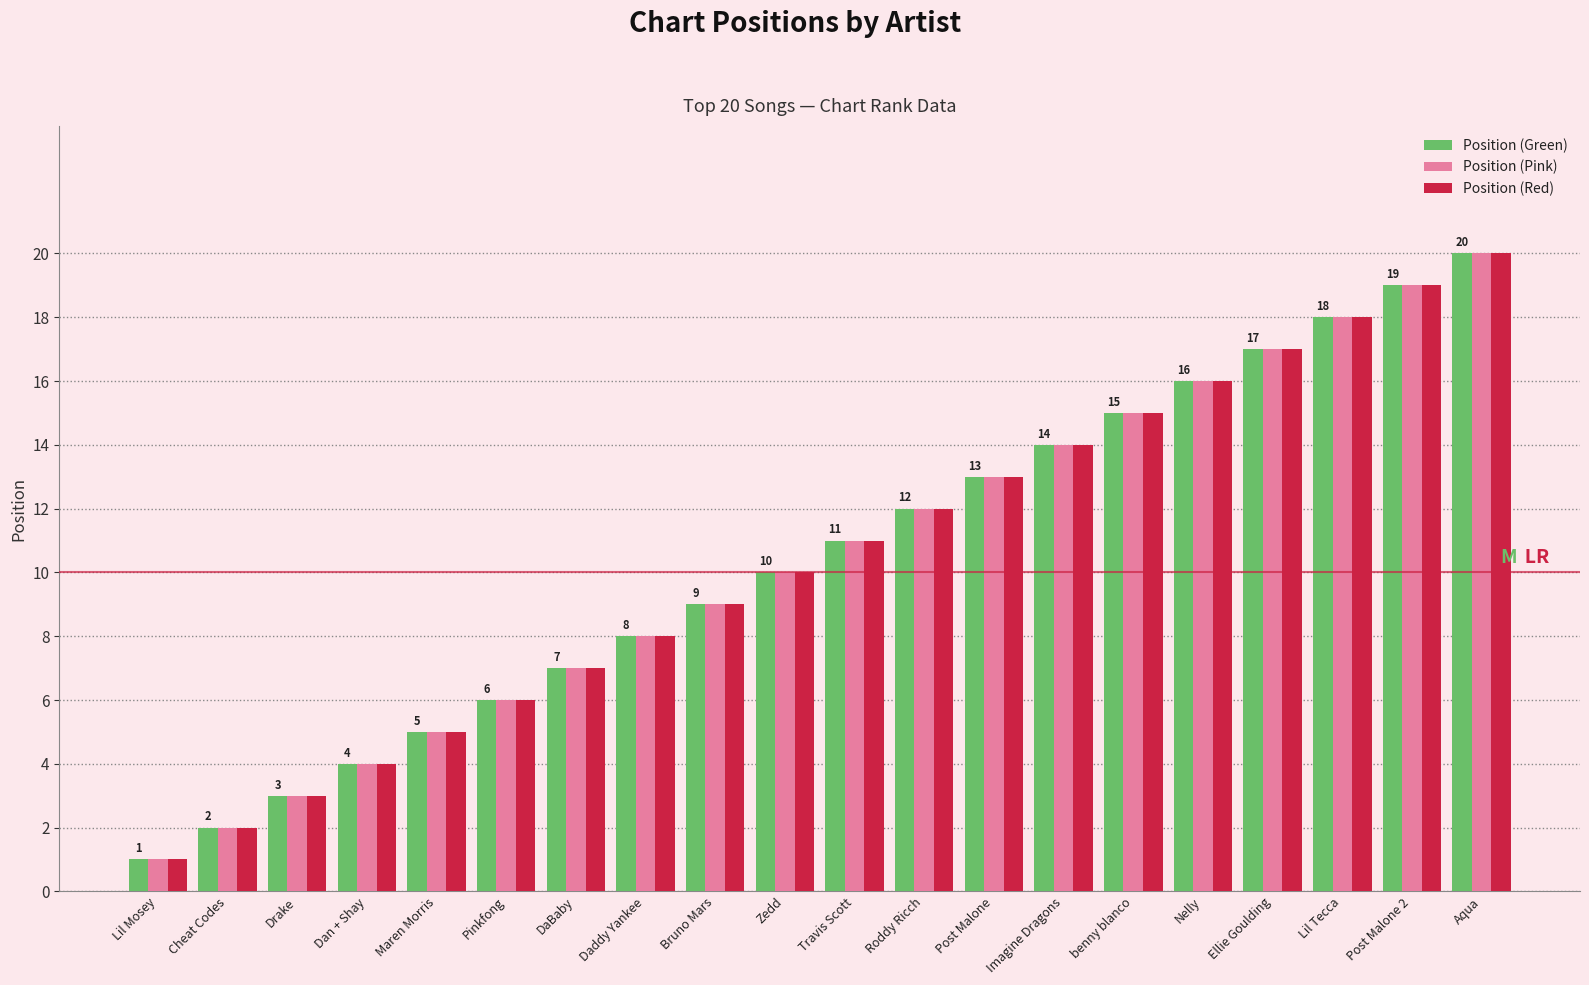

What is the greatest value displayed?

20